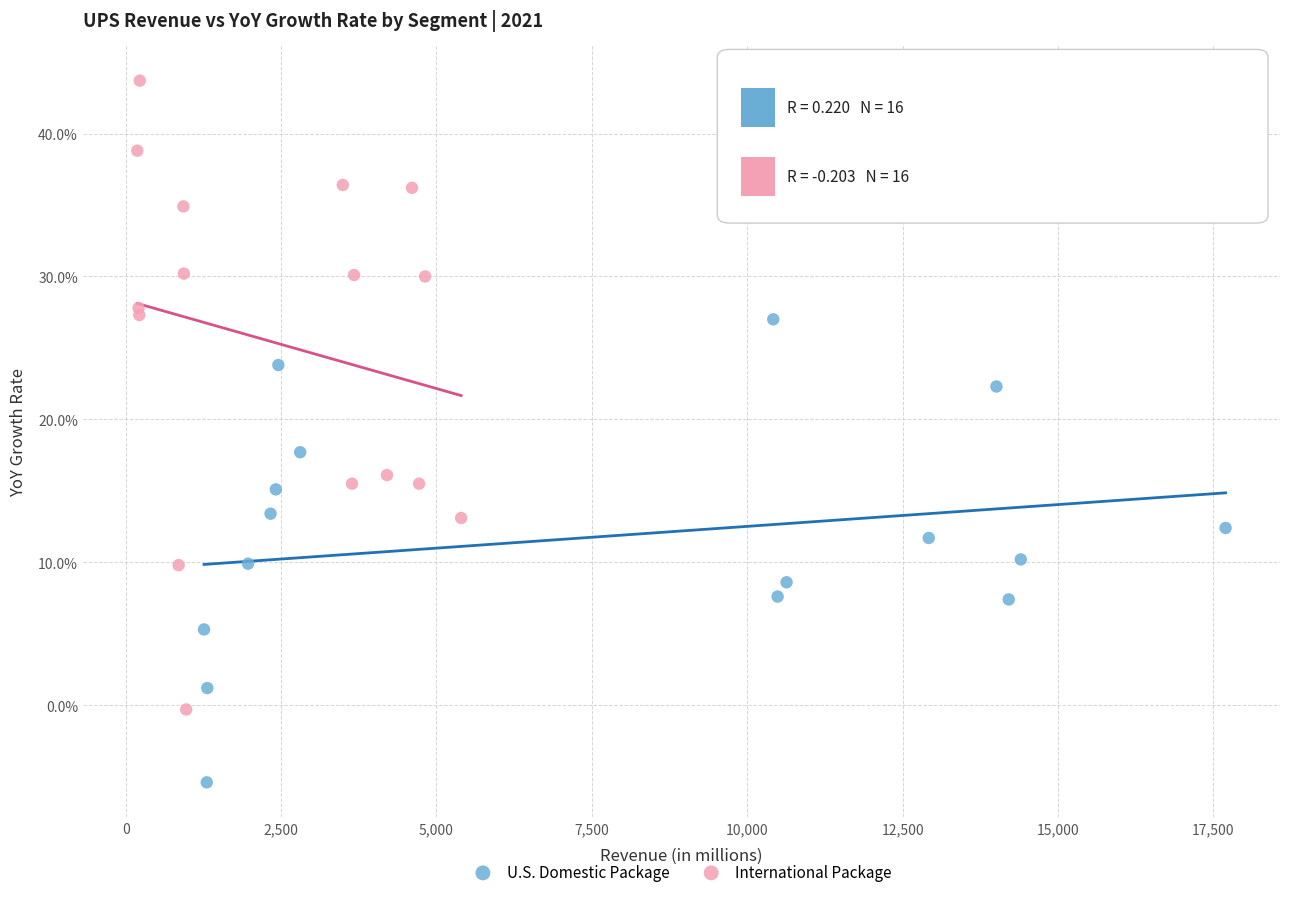

What are all the series names shown in the legend?

U.S. Domestic Package, International Package